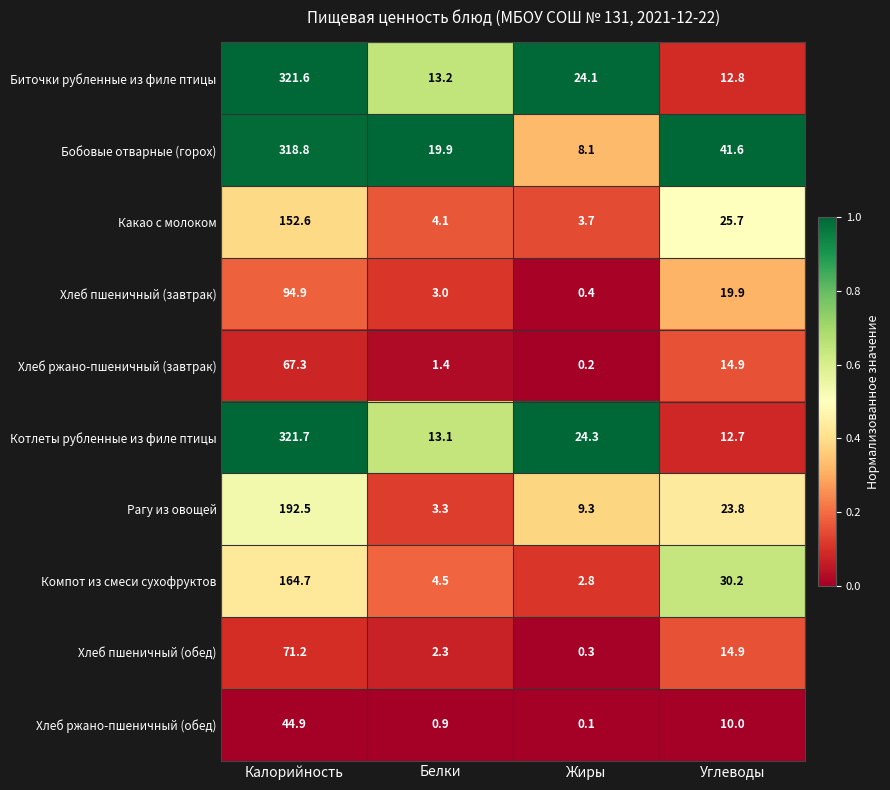

What is the difference between the maximum and minimum values in the Хлеб пшеничный (завтрак) series?

94.5